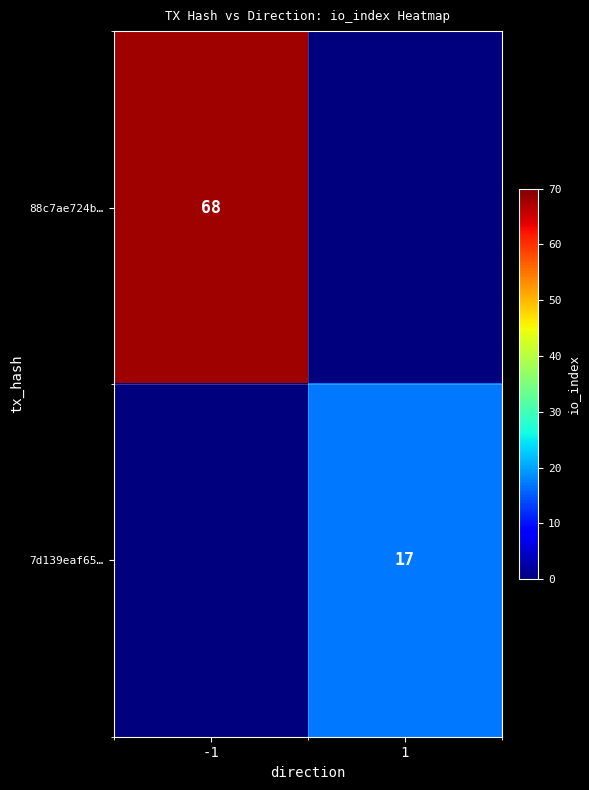

The 7d139eaf65… series shows 17 at 1. True or false?

True